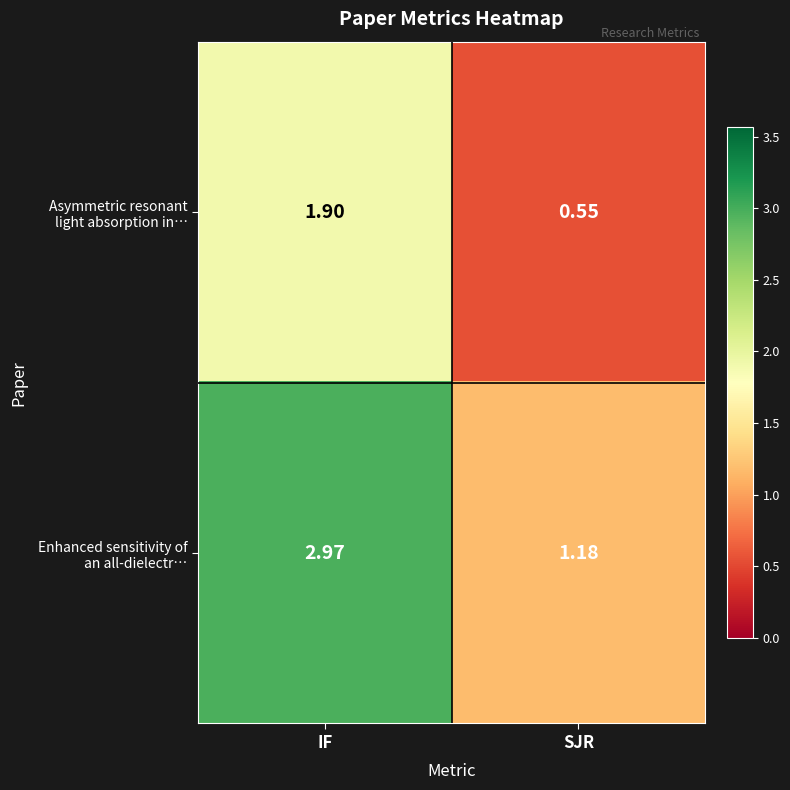

At which category is the sum across all series the highest?

IF